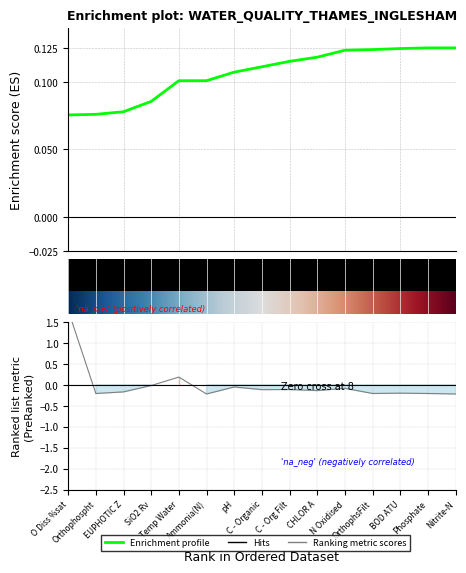

Where is the data nearest to the value 0?

SiO2 Rv